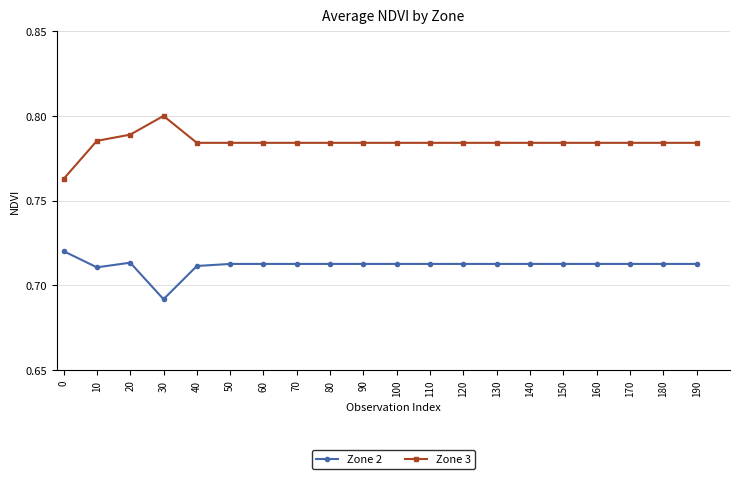

Which series has the widest spread of values?

Zone 3